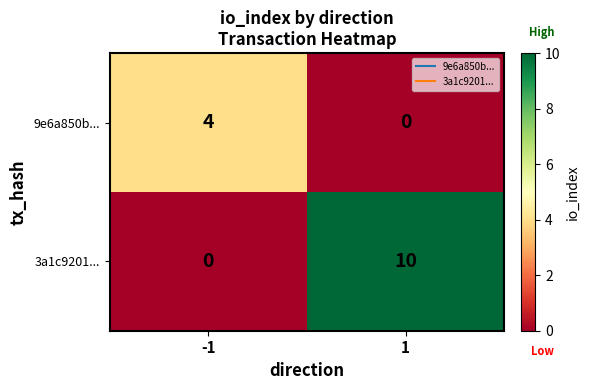

Rank the series at 1 from highest to lowest value.

3a1c9201..., 9e6a850b...